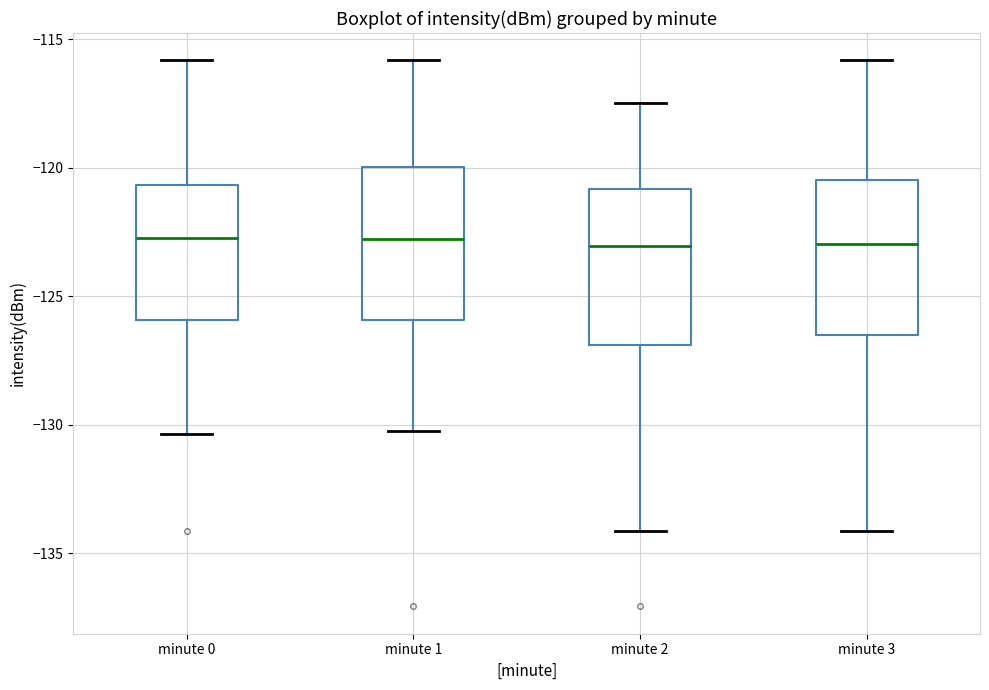

Reading left to right, read every box against the y-axis: the position of its median line, the range the box covers, and the ends of its whiskers. The values are not printed on the chart, so give them approximately, as read against the axis.

minute 0: median -122.5, box -126.0 to -120.5, whiskers -130.5 to -116.0
minute 1: median -123.0, box -126.0 to -120.0, whiskers -130.0 to -116.0
minute 2: median -123.0, box -127.0 to -121.0, whiskers -134.0 to -117.5
minute 3: median -123.0, box -126.5 to -120.5, whiskers -134.0 to -116.0